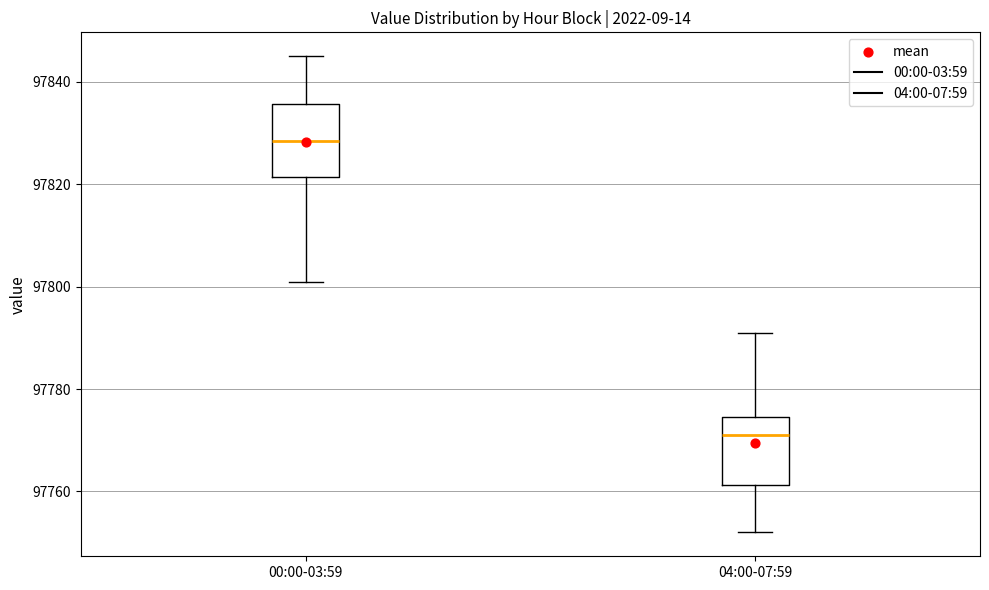

Reading left to right, transcribe this box plot: for each box, give where its median line is, the range the box spans, and where its two whiskers end, as read against the y-axis. The values are not printed on the chart, so give them approximately, as read against the axis.

00:00-03:59: median 97828, box 97822 to 97836, whiskers 97802 to 97846
04:00-07:59: median 97772, box 97762 to 97774, whiskers 97752 to 97792